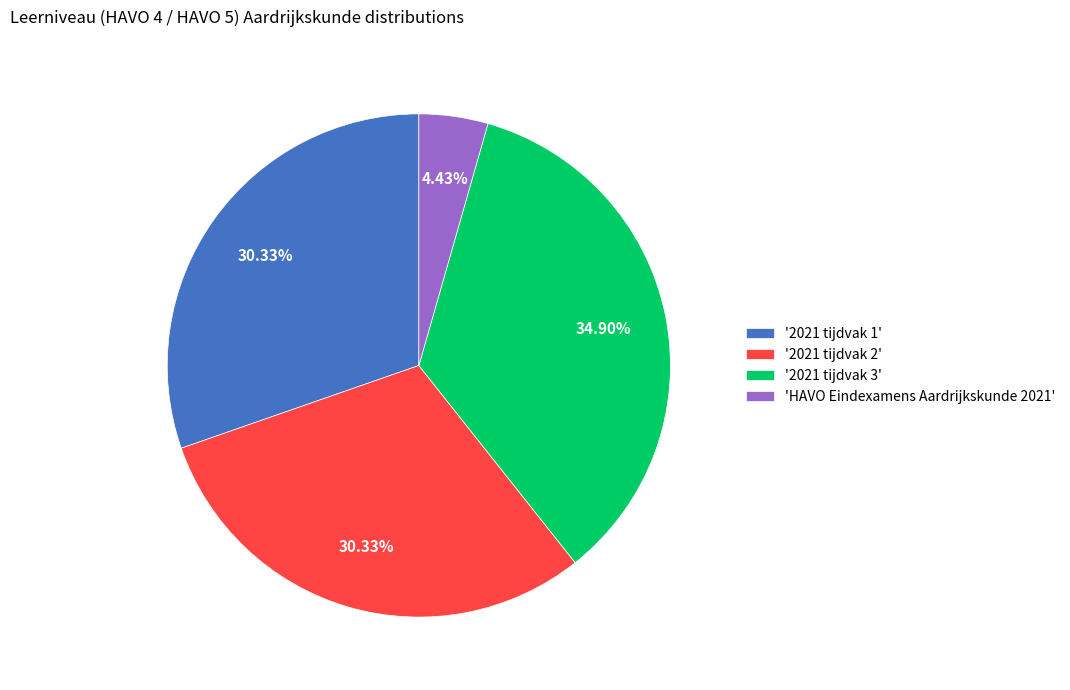

Is the sum of '2021 tijdvak 1' and '2021 tijdvak 3' greater than half?

Yes